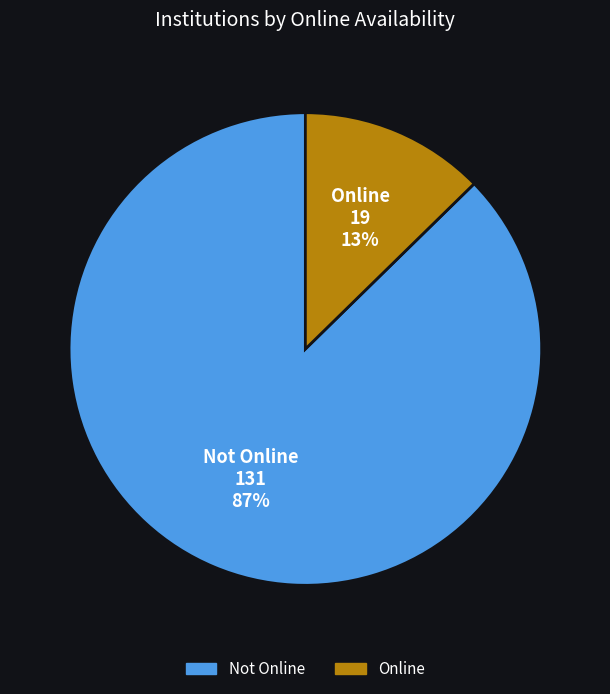

Which category has the biggest portion of the pie?

Not Online